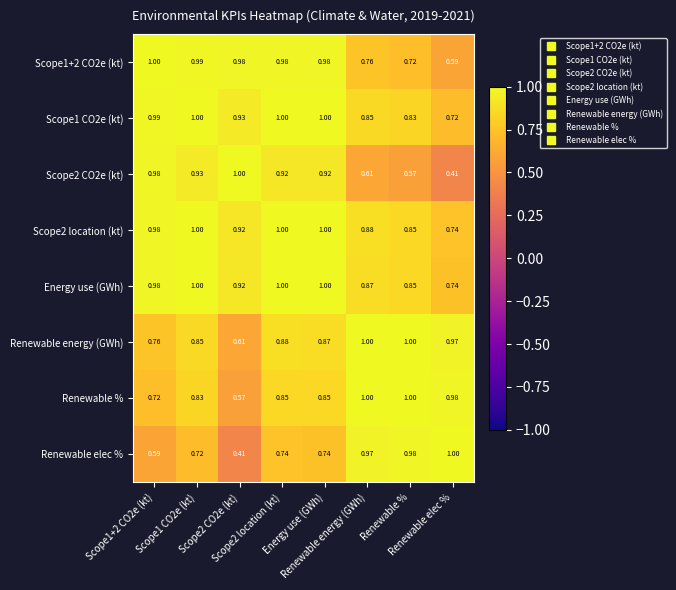

Which category has the lowest value across all series?

Renewable elec %